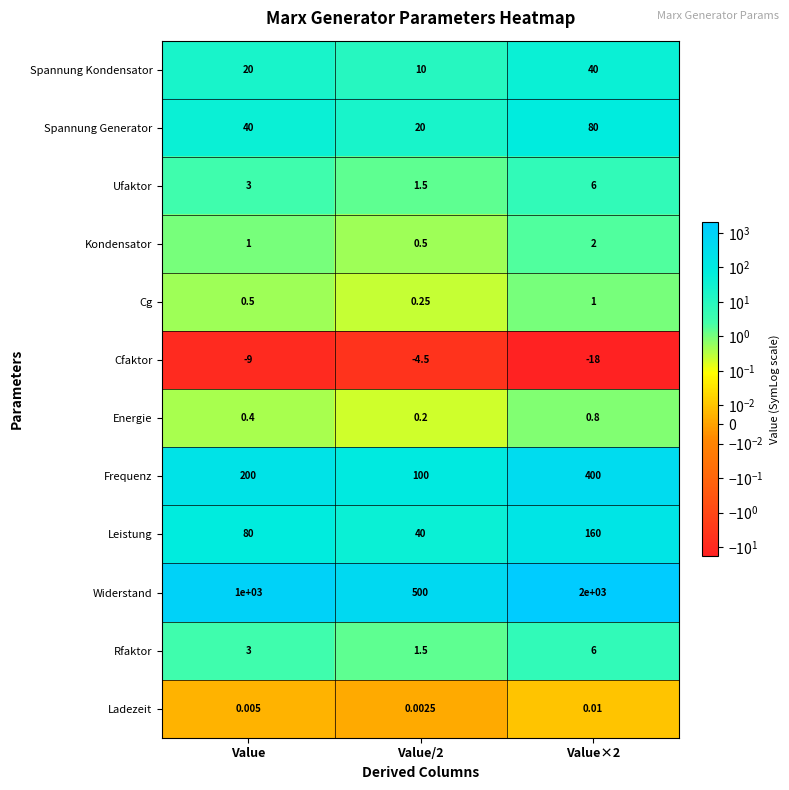

Is the value of Ladezeit at Value greater than the value of Spannung Kondensator at Value/2?

No